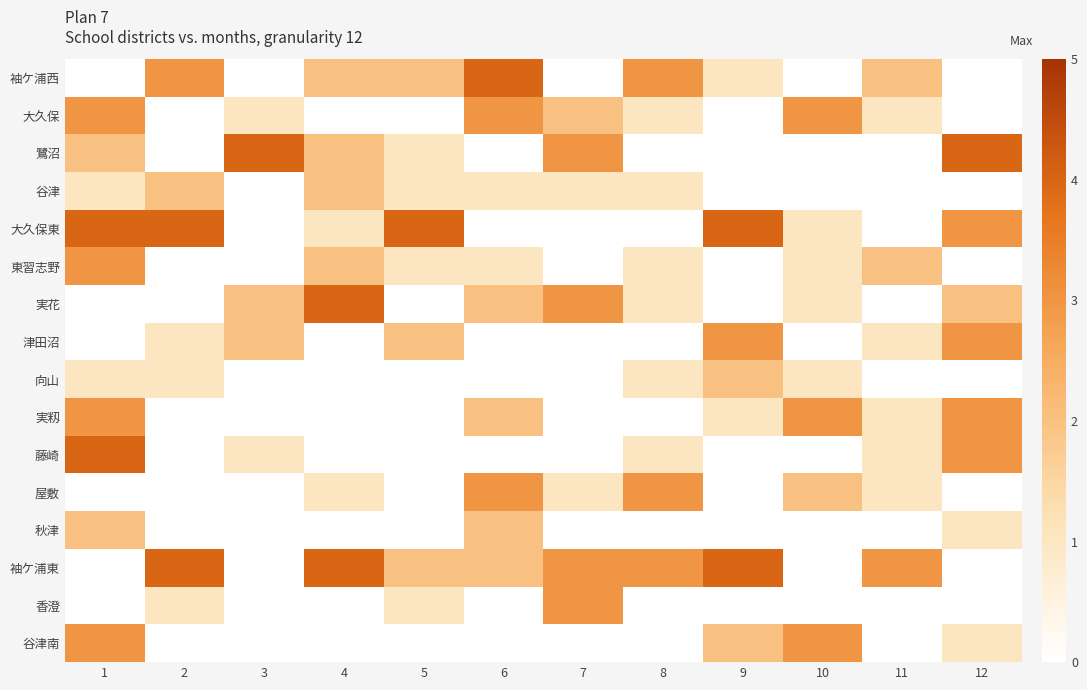

Rank the series at 6 from highest to lowest value.

袖ケ浦西, 大久保, 屋敷, 実花, 実籾, 秋津, 袖ケ浦東, 谷津, 東習志野, 鷺沼, 大久保東, 津田沼, 向山, 藤崎, 香澄, 谷津南